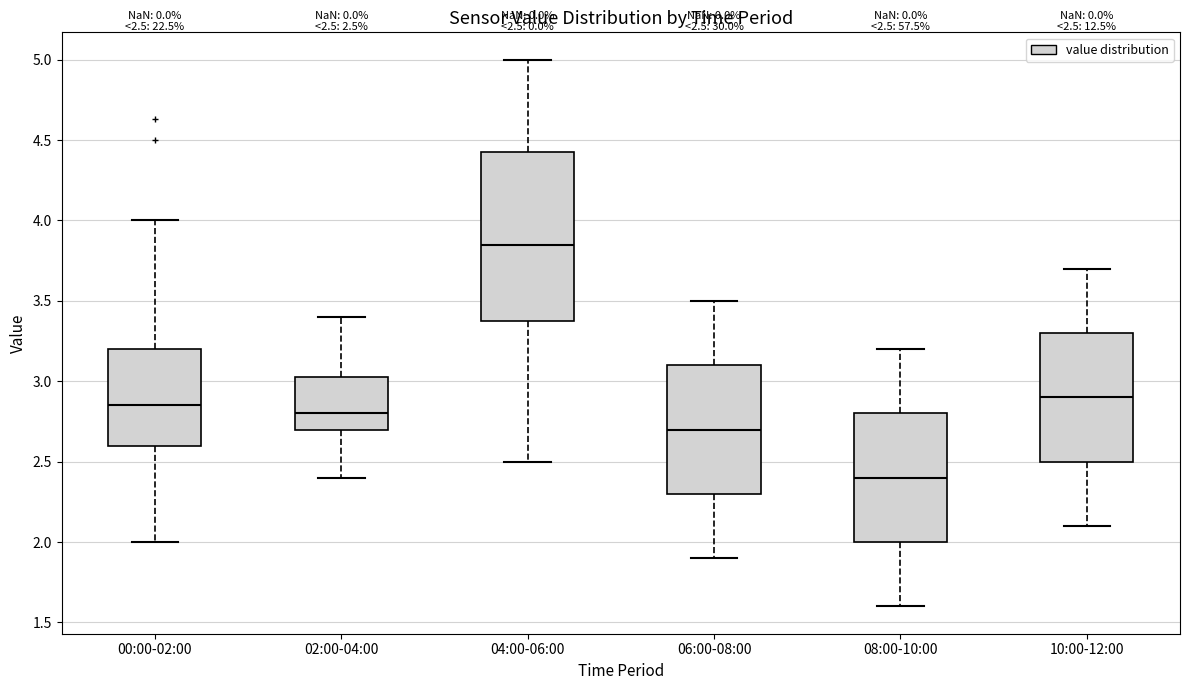

Comparing the boxes themselves (not the whiskers), which one is the tallest?

04:00-06:00